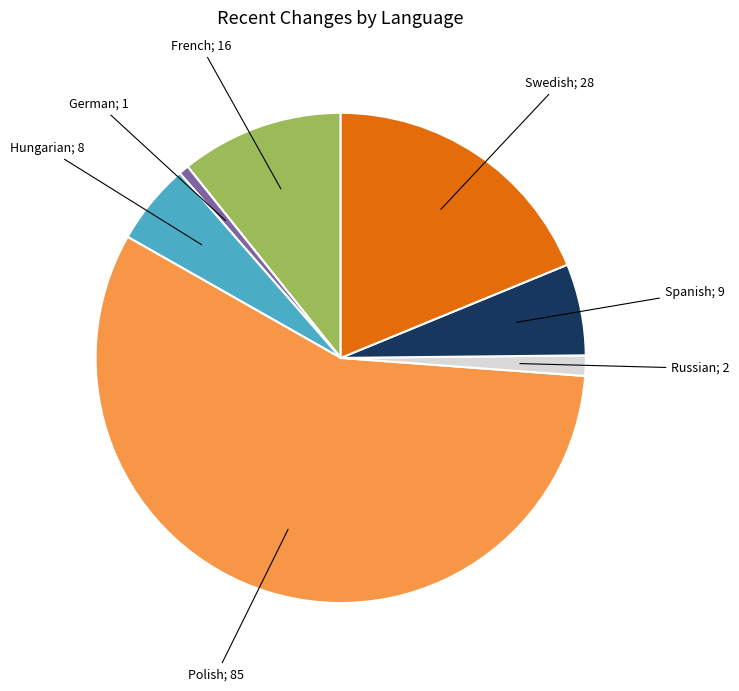

Does any single category account for the majority?

Yes